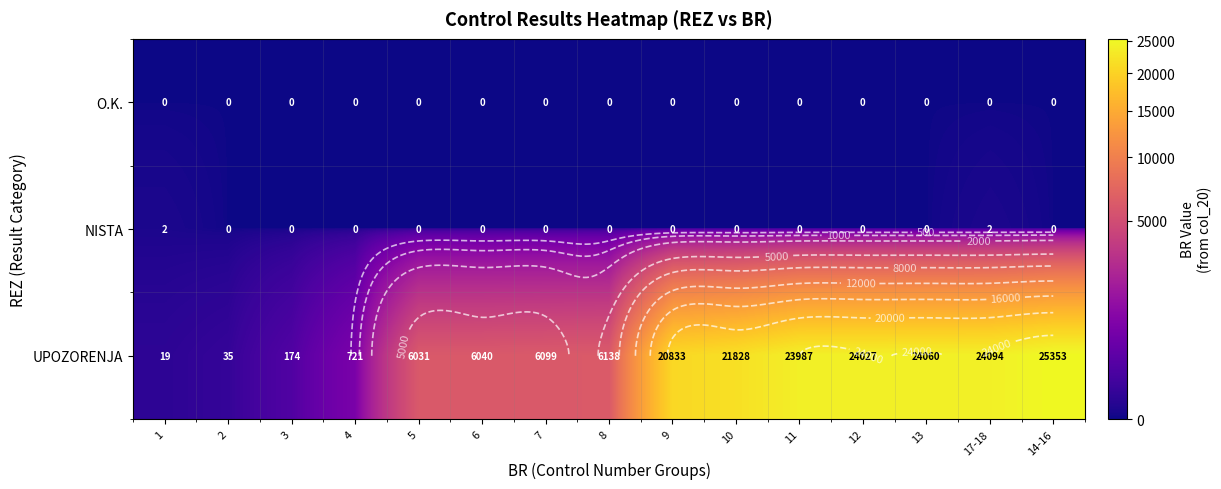

Which has a higher value, 10 or 17-18?

10